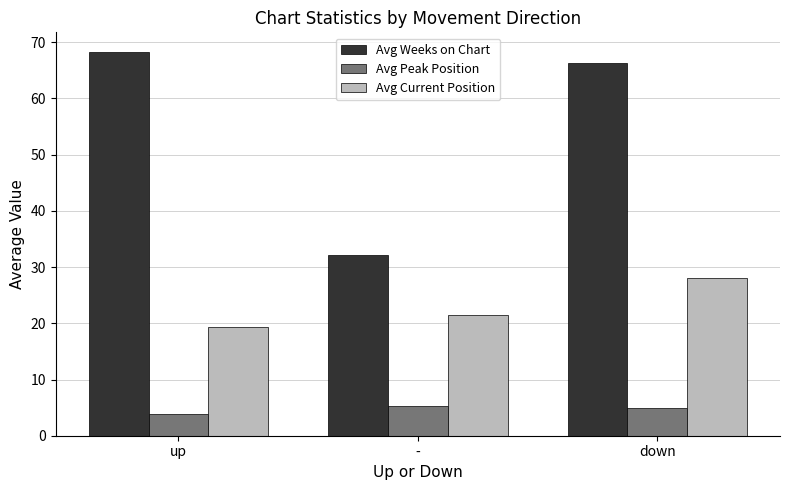

Reading left to right, extract all data points from this chart.

Avg Weeks on Chart: up=68.3	-=32.2	down=66.3
Avg Peak Position: up=3.8	-=5.3	down=5.0
Avg Current Position: up=19.3	-=21.4	down=28.0